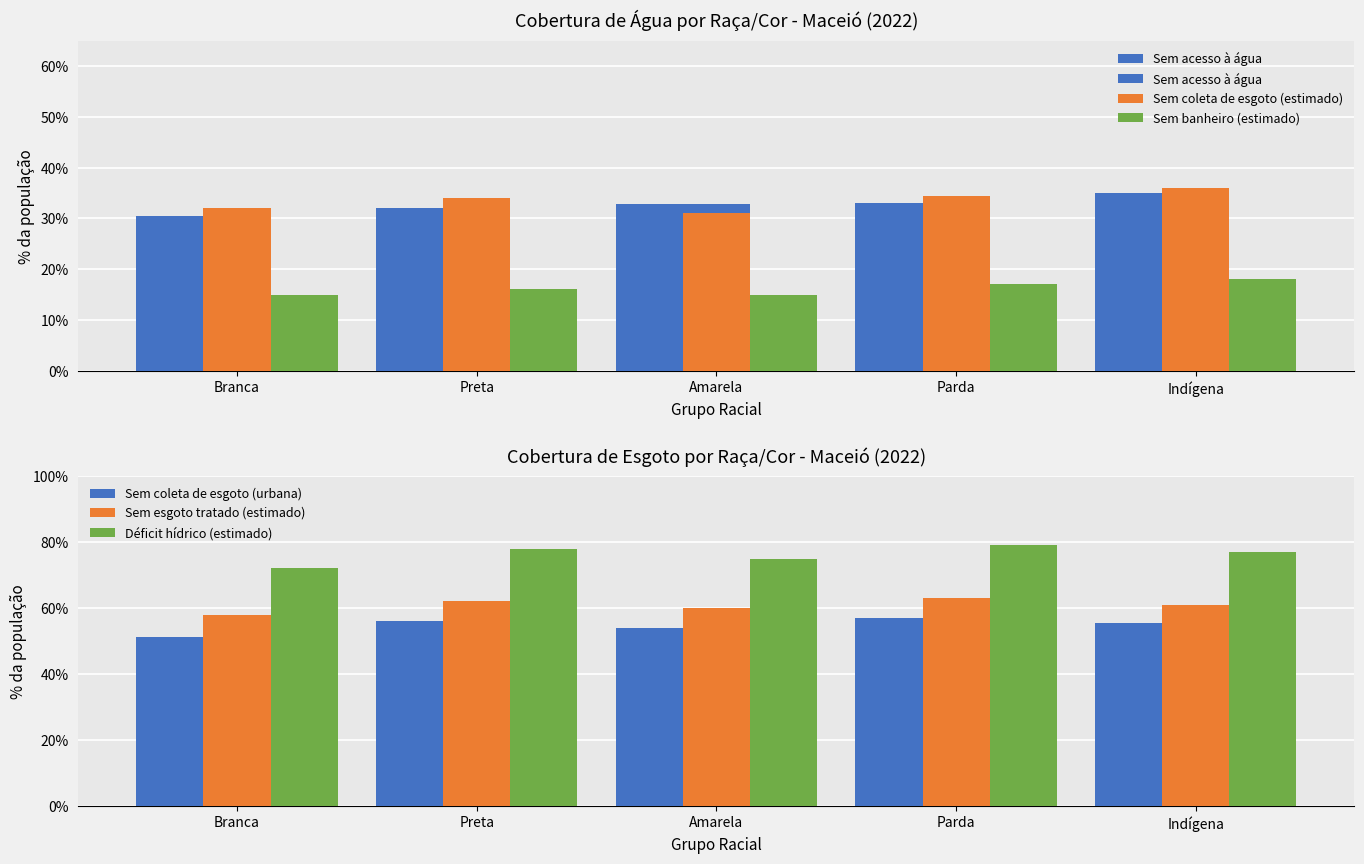

What is the label of the 3rd bar from the right?

Amarela